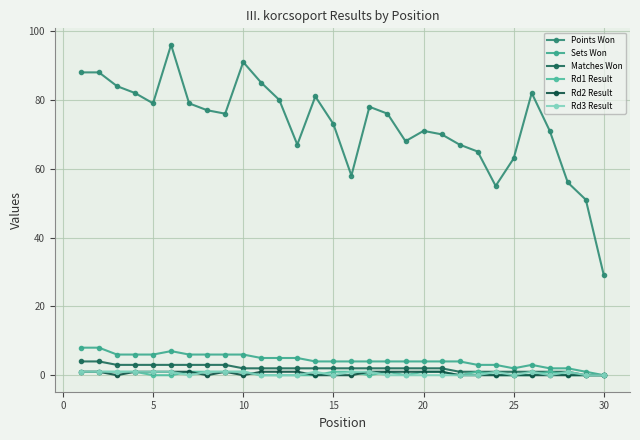

In Sets Won, how many points are higher than both neighbors (excluding endpoints)?

2